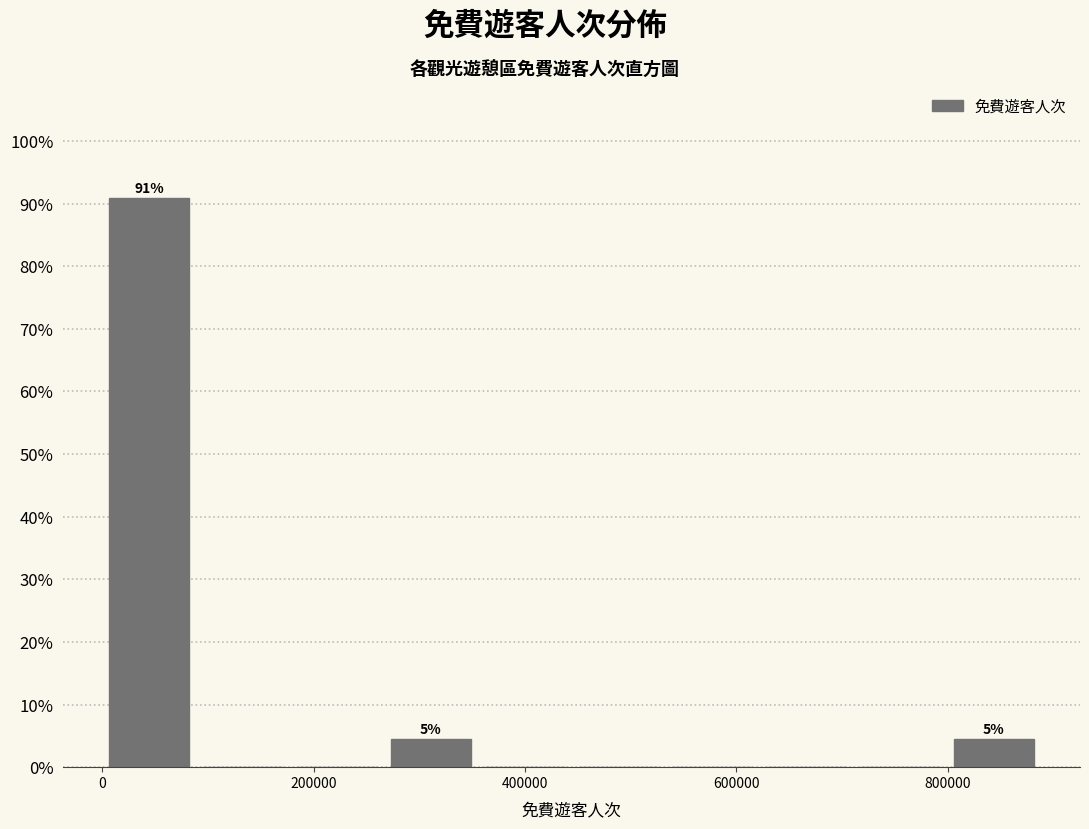

Over which range of the x-axis is the bar tallest?

0 to 80000